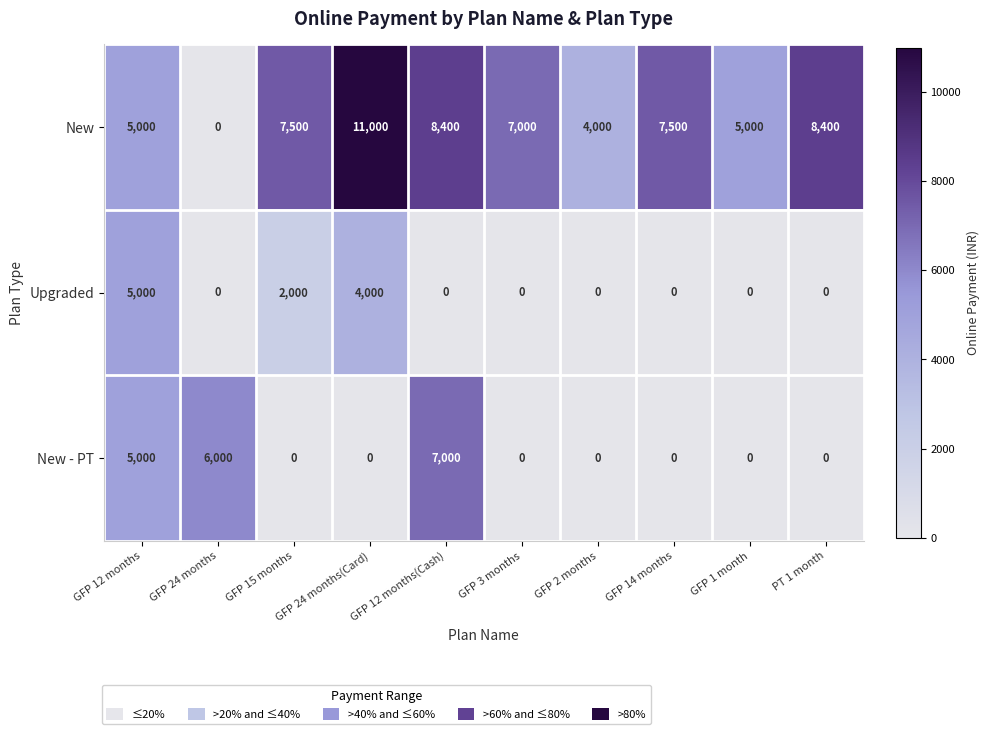

At which category is the sum across all series the highest?

GFP 12 months(Cash)